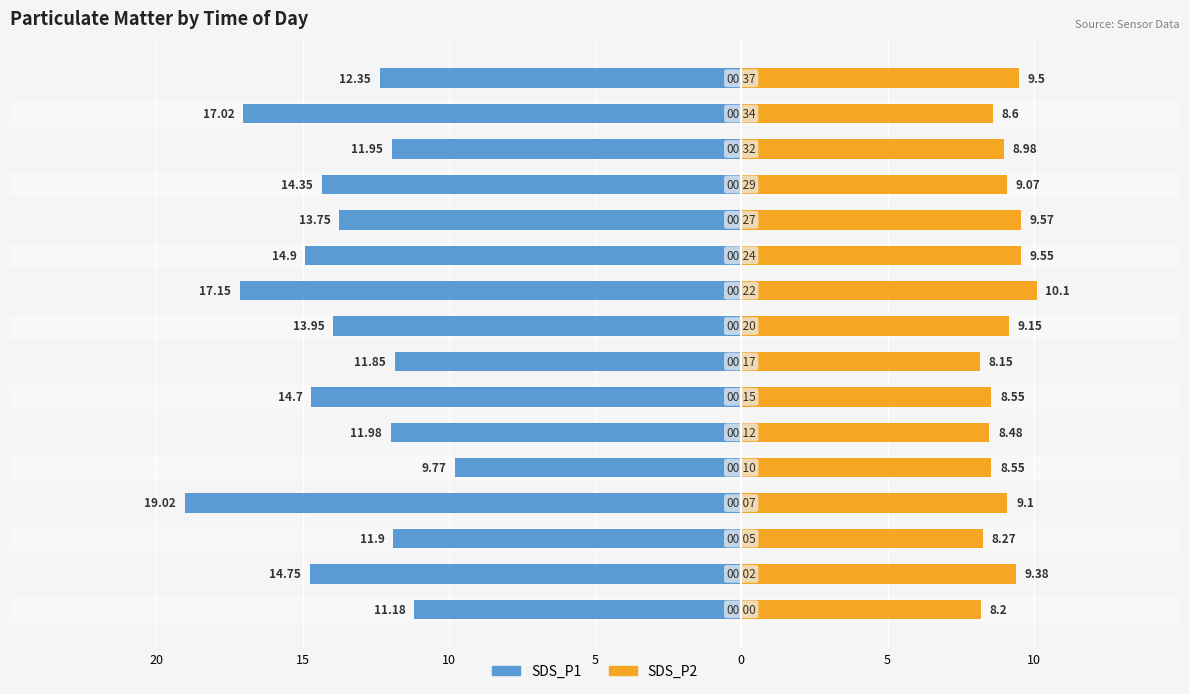

What is the average value of the SDS_P2 series?

8.9